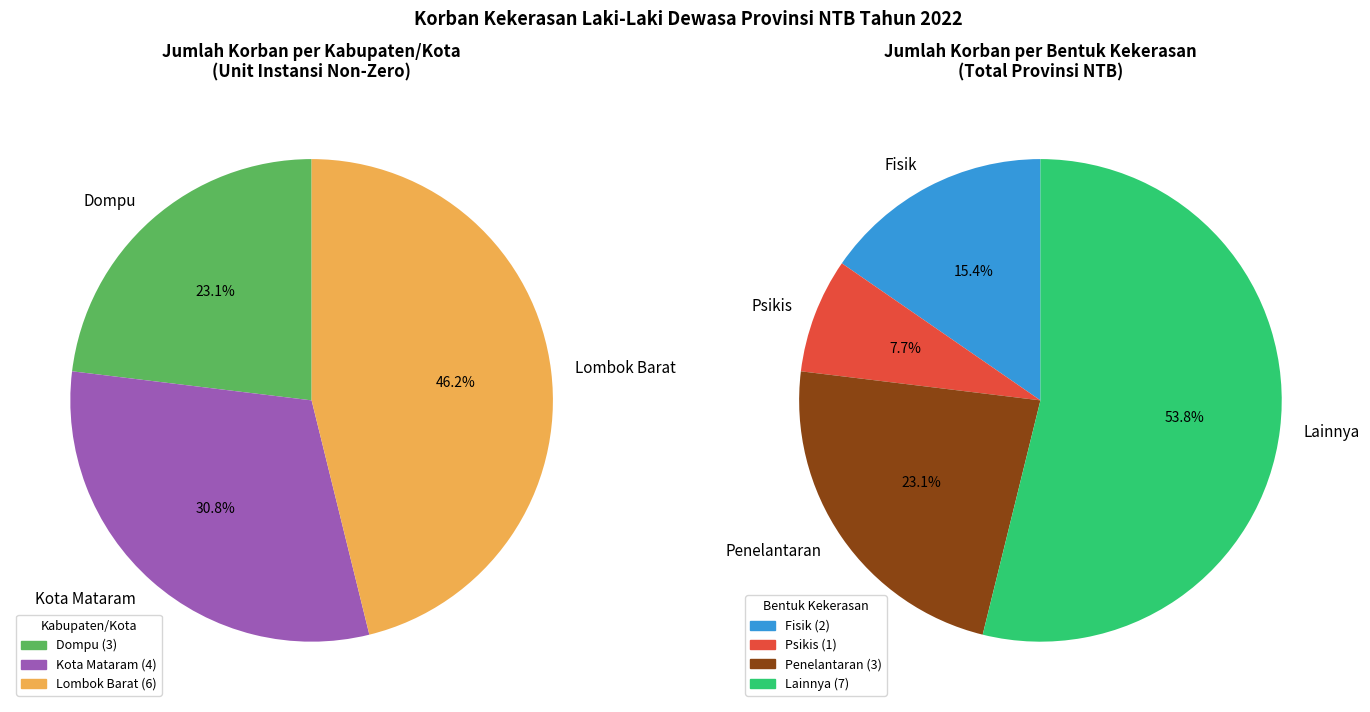

To the nearest percent, what portion does Lombok Barat represent?

46%